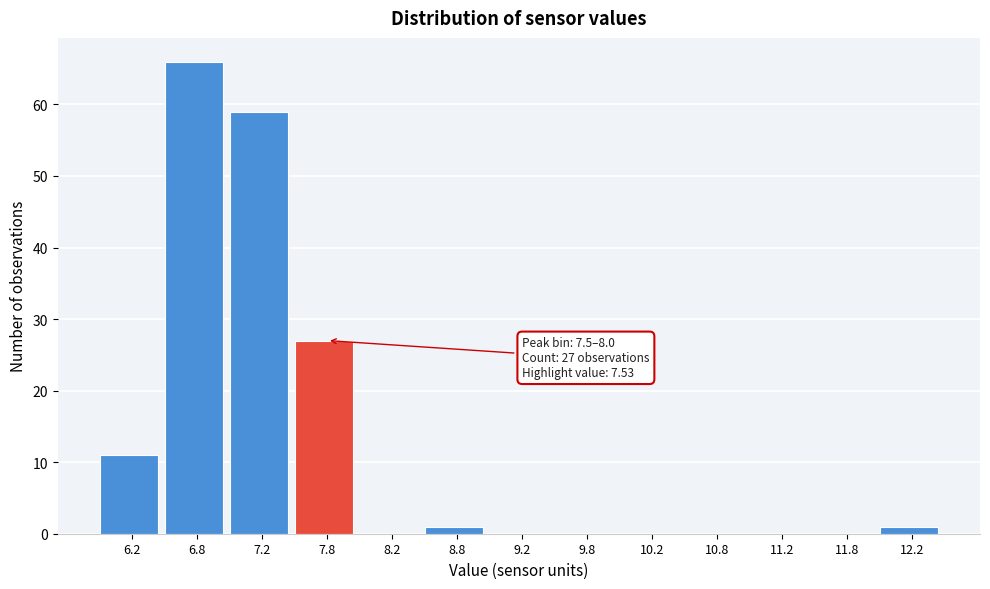

Which range on the x-axis has the tallest bar?

6.5 to 7.0